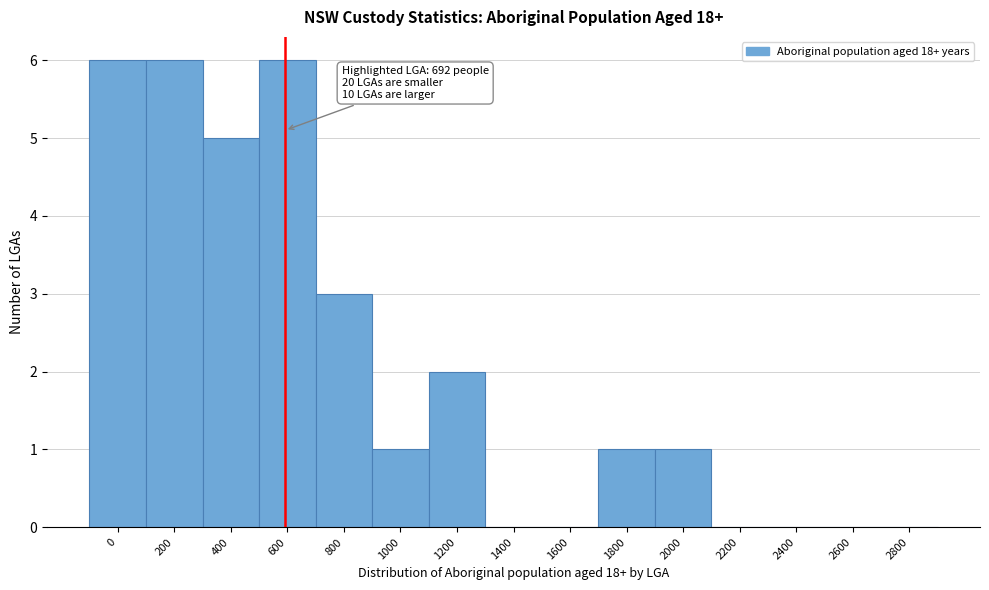

Reading left to right, transcribe all the data shown in this chart.

0=6	200=6	400=5	600=6	800=3	1000=1	1200=2	1400=0	1600=0	1800=1	2000=1	2200=0	2400=0	2600=0	2800=0